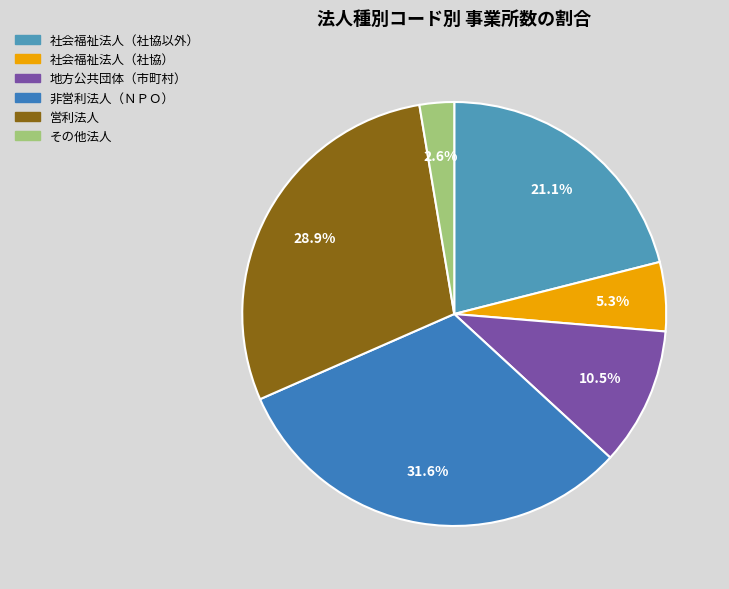

How many segments does this pie chart have?

6